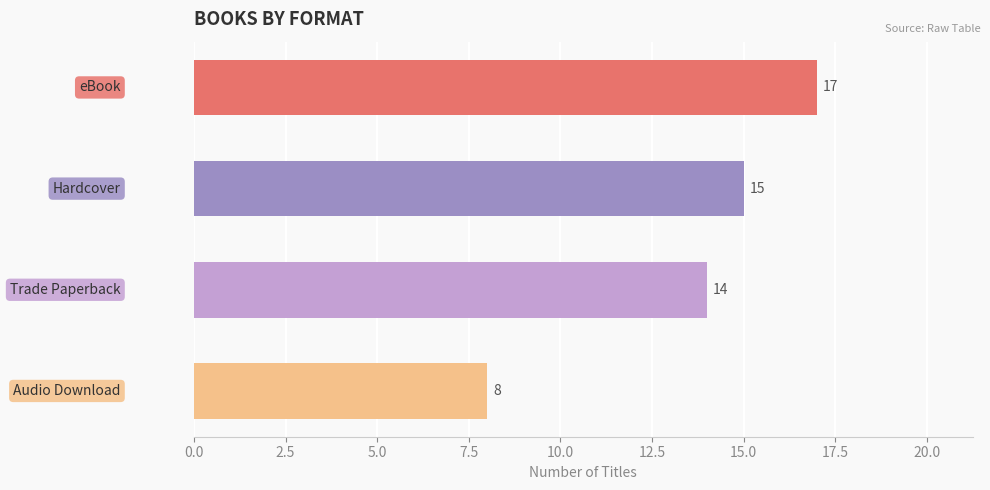

What is the value of the 3rd bar from the top?

14